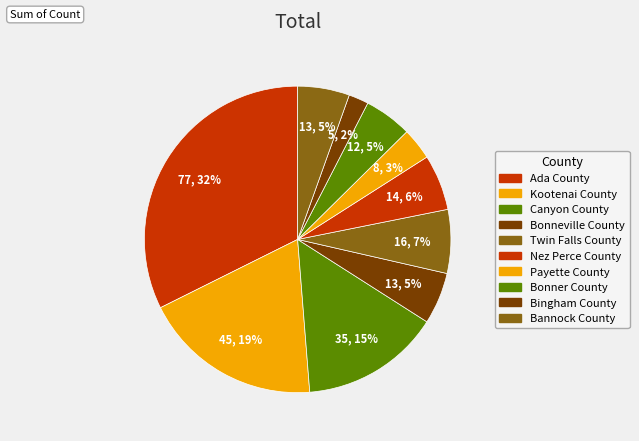

How many slices are in this pie chart?

10